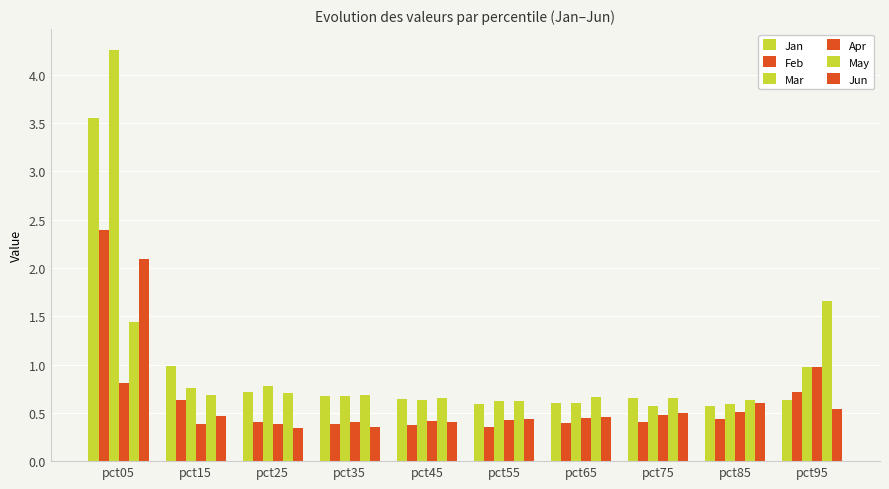

What is the spread (max minus min) of values at pct35?

0.3